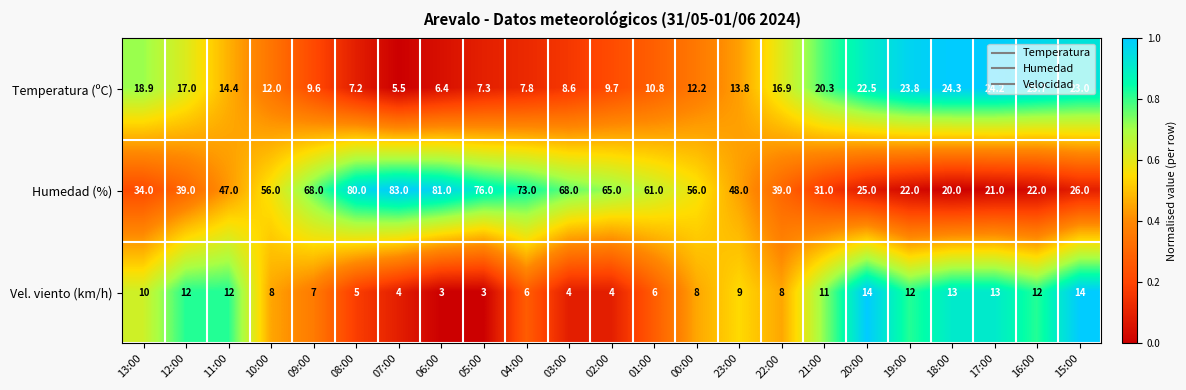

The value of Humedad (%) at 03:00 is 45.9. True or false?

False